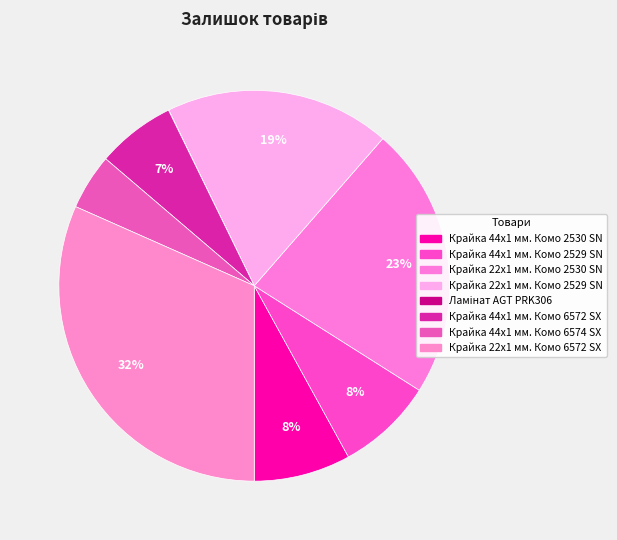

To the nearest percent, what portion does Крайка 44x1 мм. Комо 6572 SX represent?

7%